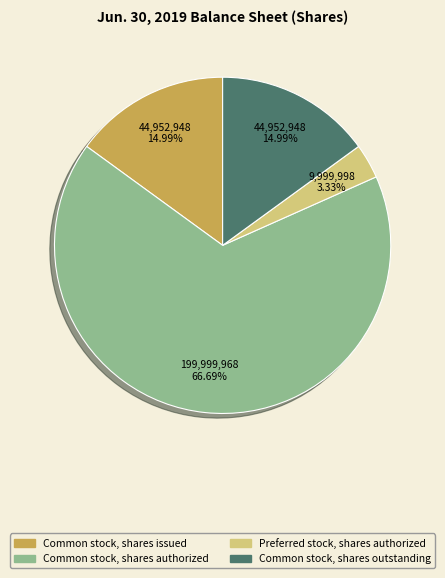

Is there a majority slice in this chart?

Yes